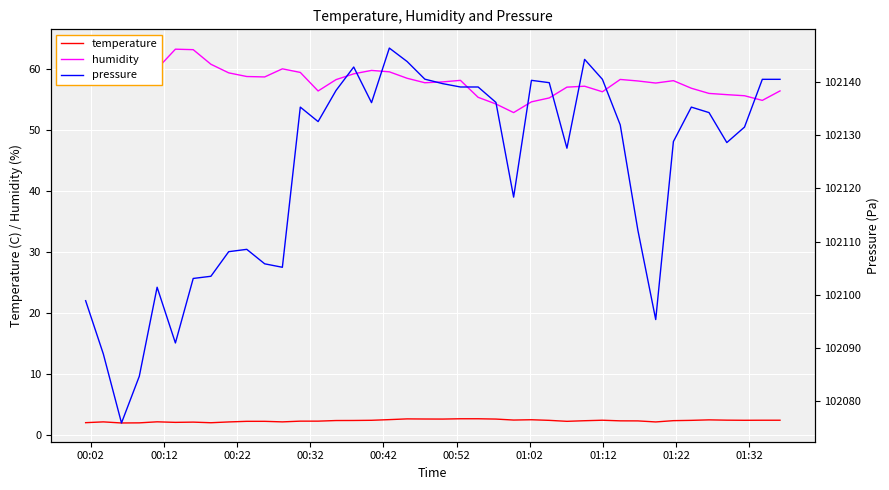

What is the minimum value for temperature?

1.9